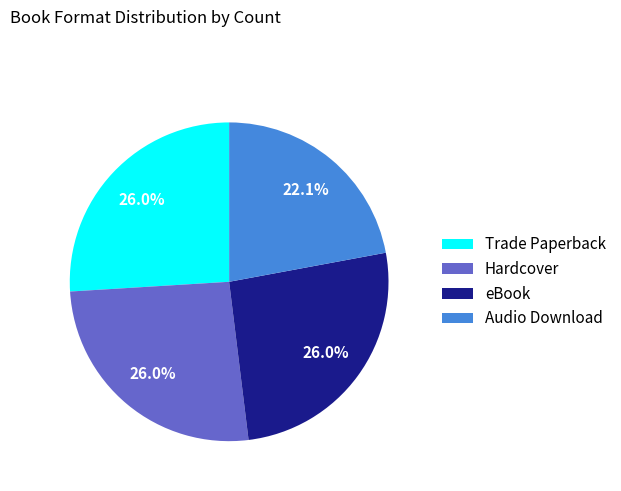

What is the ratio of the value at Trade Paperback to the value at eBook?

1.0